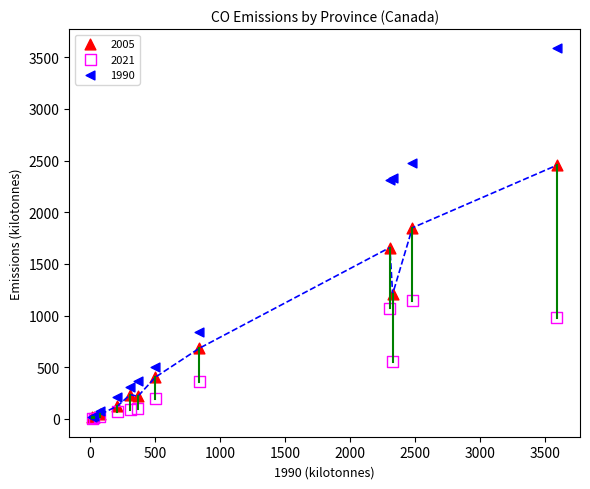

In the 1990 series, what Y value is closest to 1805?

2307.9